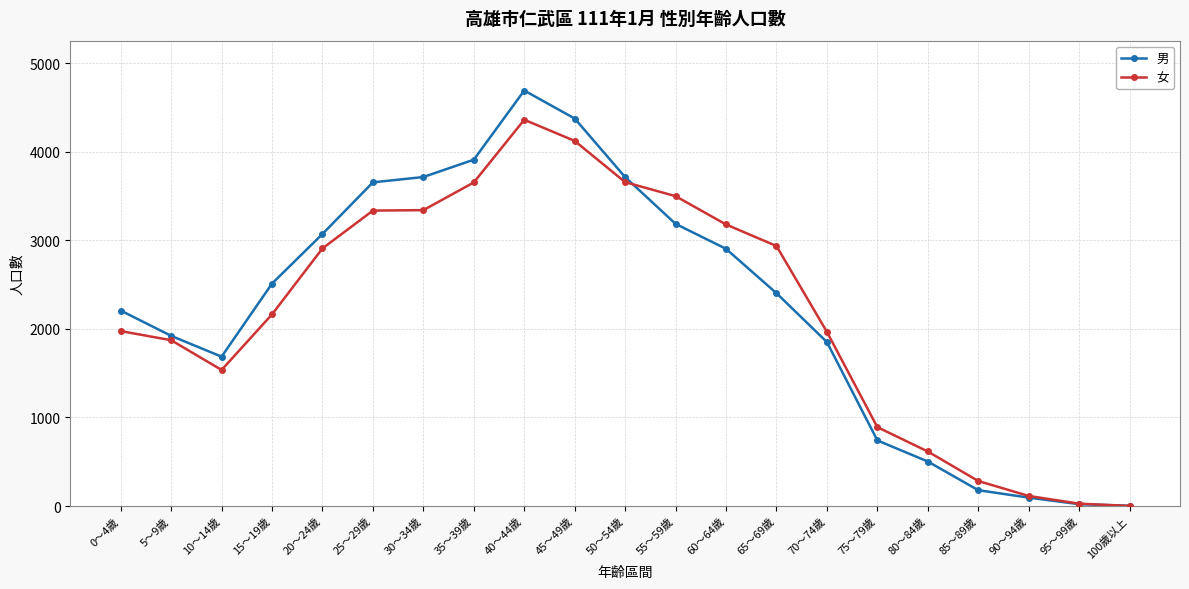

Is this an area chart (filled region under the line)?

No